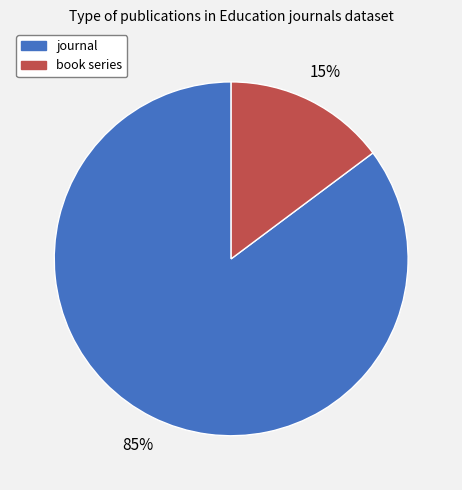

Do book series and journal together represent more than half of the pie?

Yes